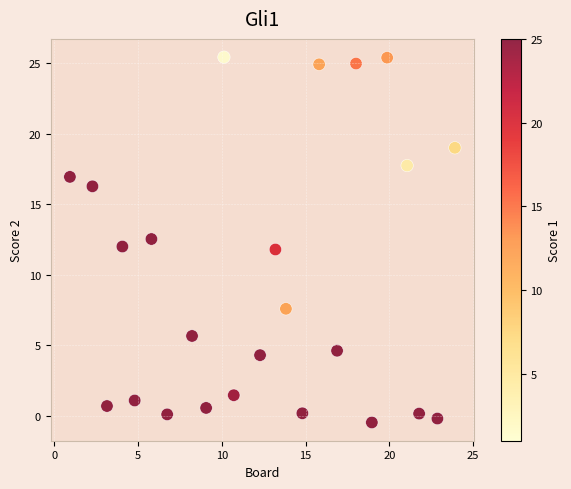

What is the range of Y values (max minus min)?

25.9